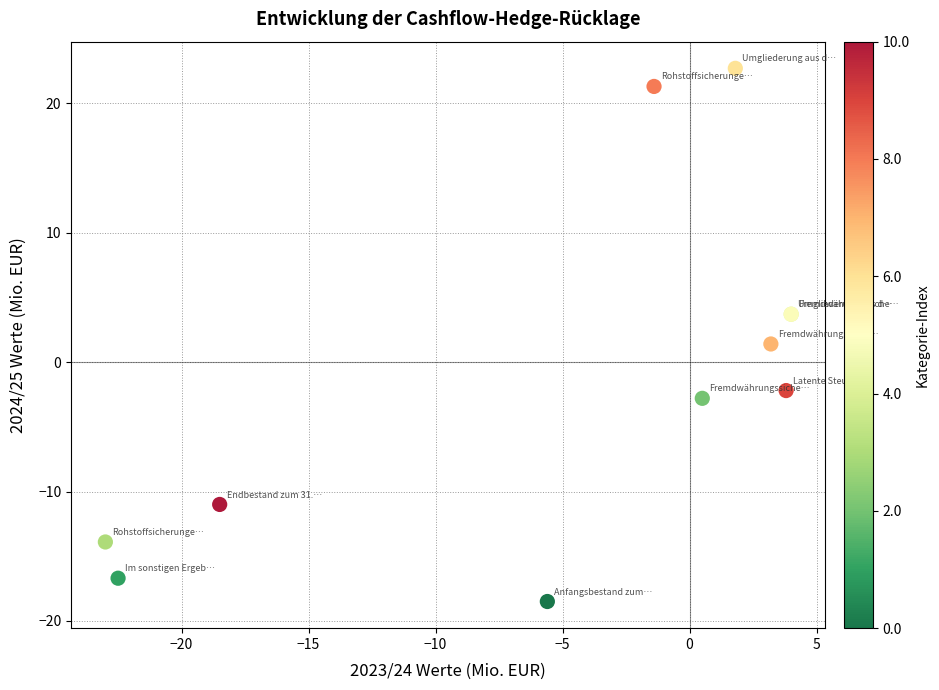

What Y value in the scatter plot is closest to 2?

1.4